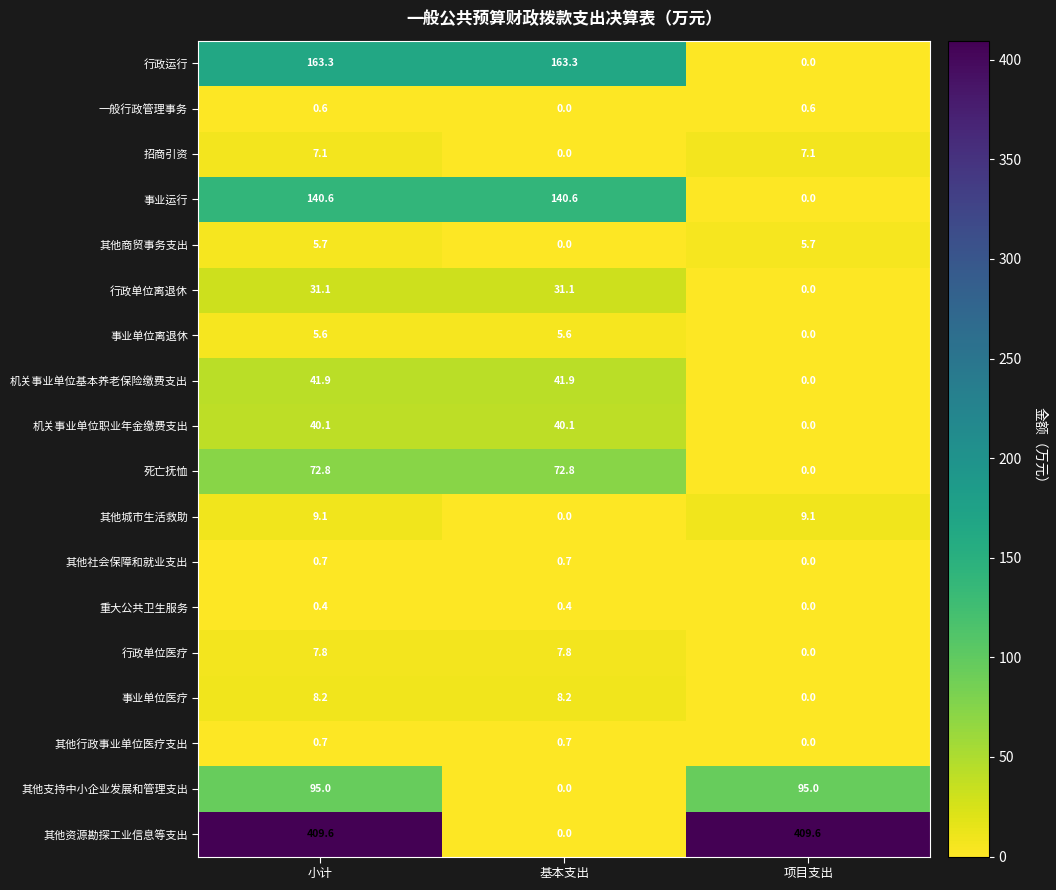

How many data points does each series have?

3